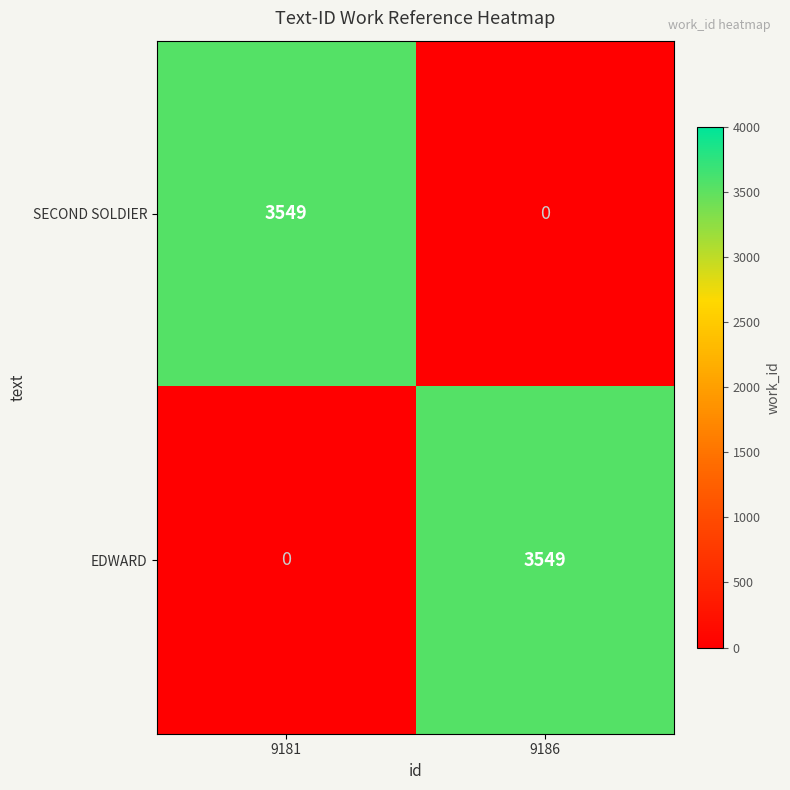

What is the sum of the SECOND SOLDIER values at 9181 and 9186?

3549